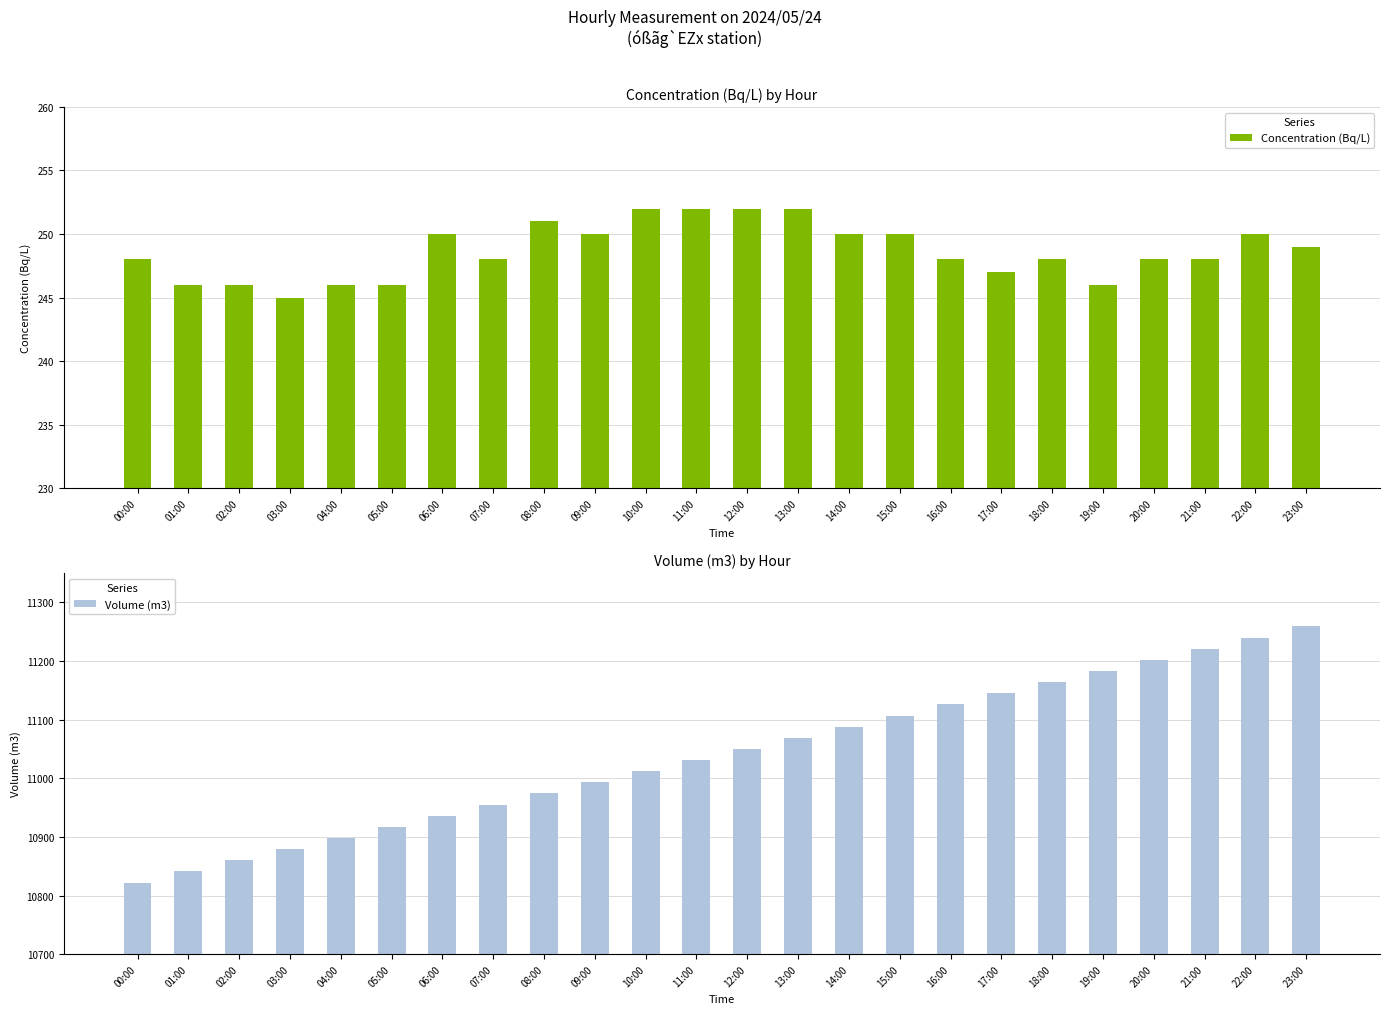

What is the label of the 9th bar from the right?

15:00